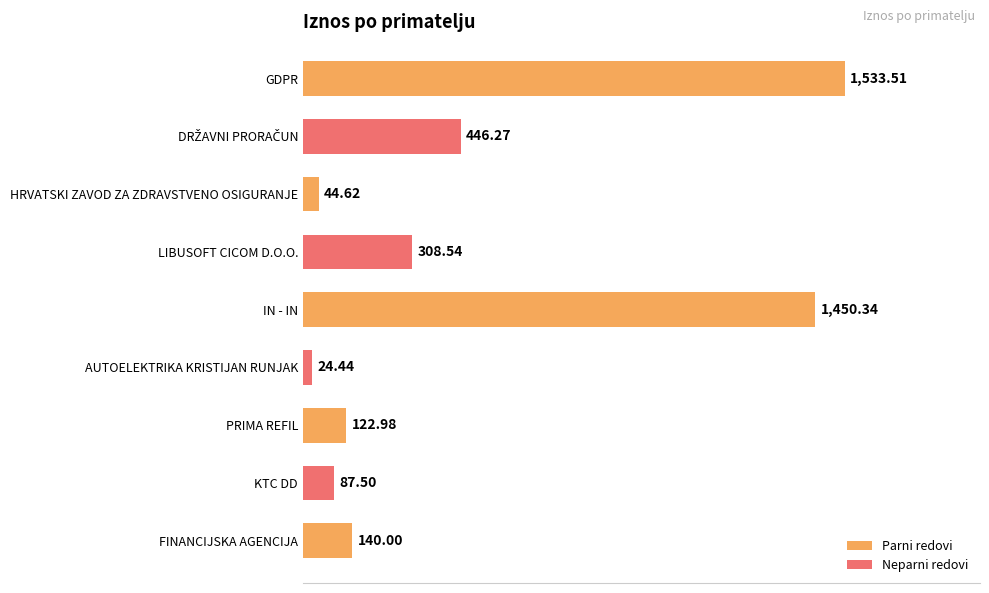

What is the change in value from HRVATSKI ZAVOD ZA ZDRAVSTVENO OSIGURANJE to PRIMA REFIL?

+78.4